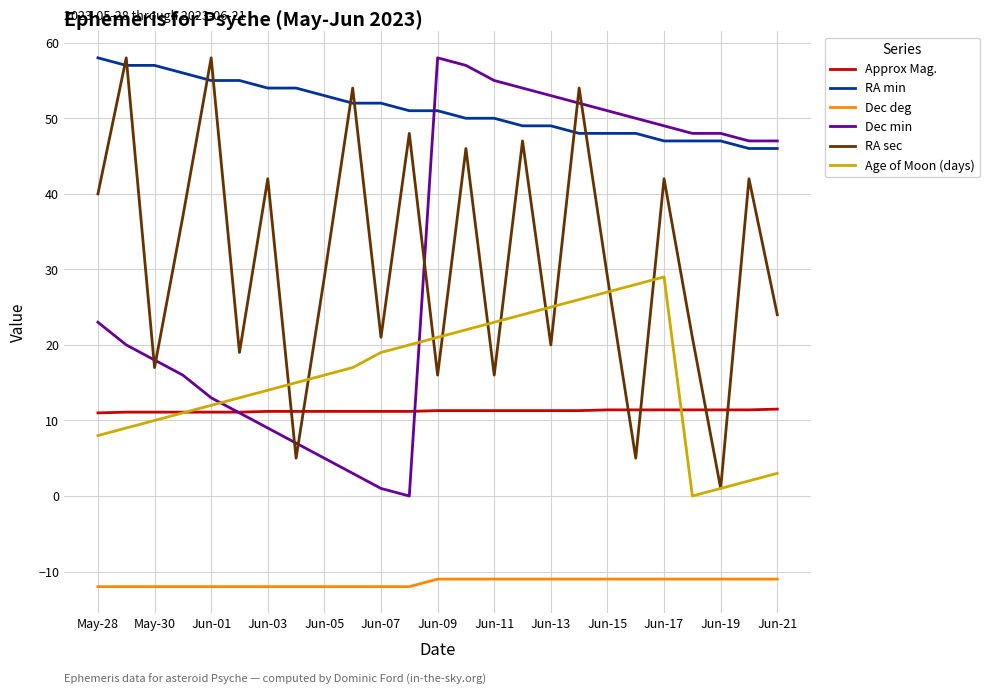

True or false: Dec deg and Age of Moon (days) intersect in this chart.

False